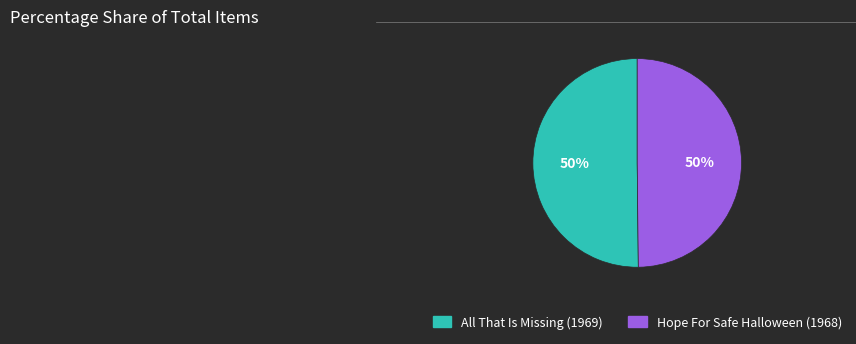

The Hope For Safe Halloween (1968) slice represents 36% of the pie. True or false?

False